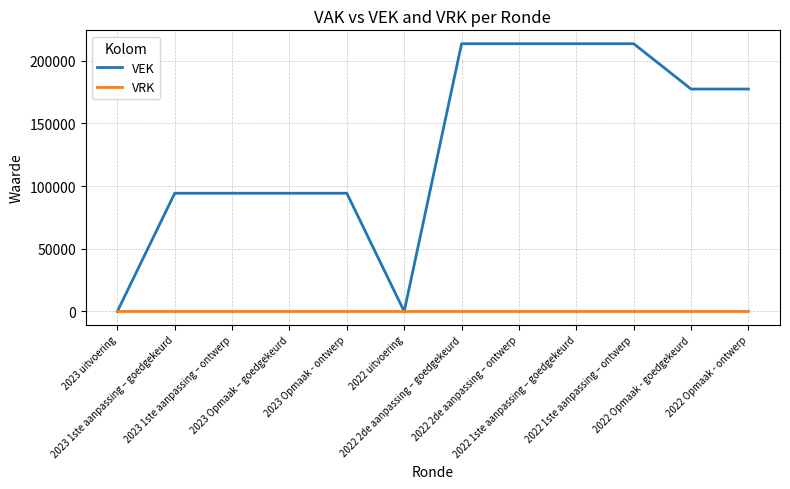

Reading left to right, transcribe all the data shown in this chart.

VEK: 0	94243	94243	94243	94243	0	213474	213474	213474	213474	177335	177335
VRK: 0	0	0	0	0	0	0	0	0	0	0	0